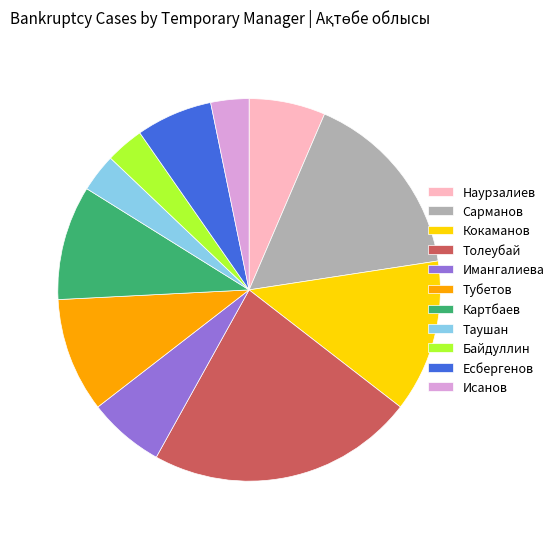

How many slices are in this pie chart?

11